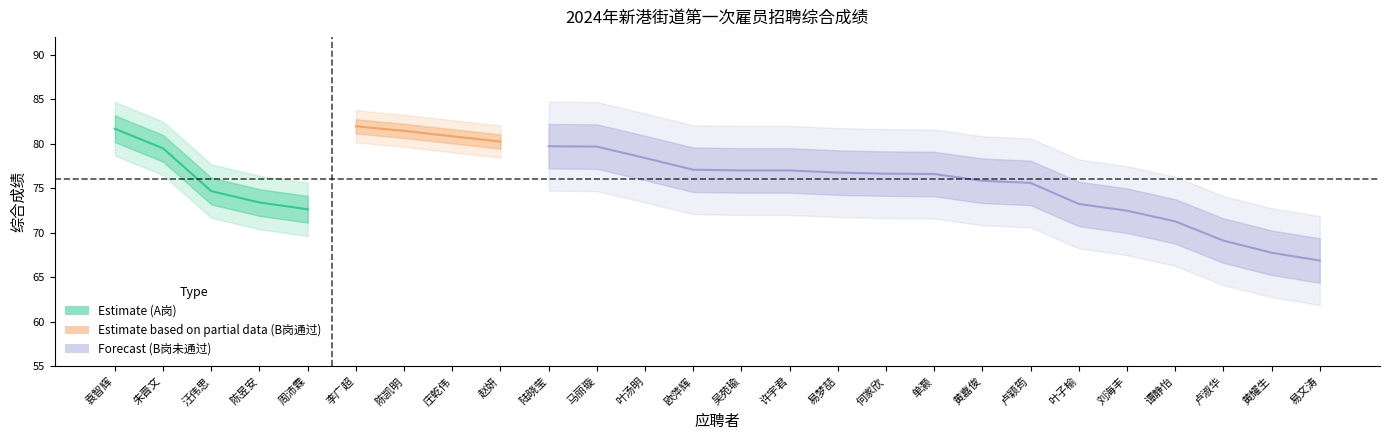

Count the number of values greater than 74.

3